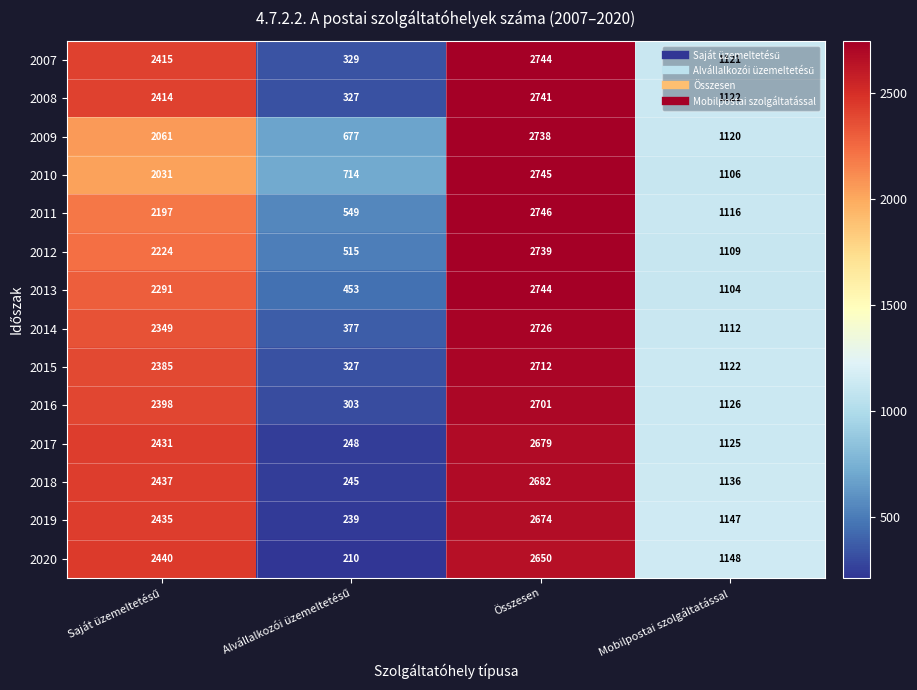

What is the spread (max minus min) of values at Összesen?

96